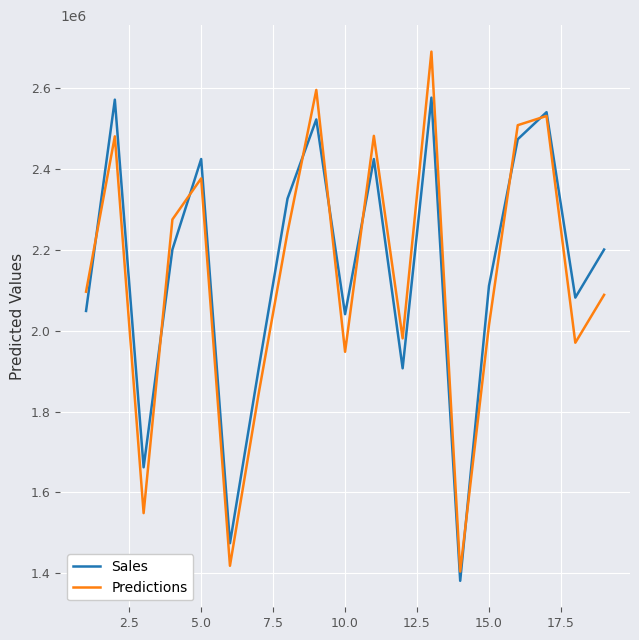

List the series in order of their peak value, lowest first.

Sales, Predictions